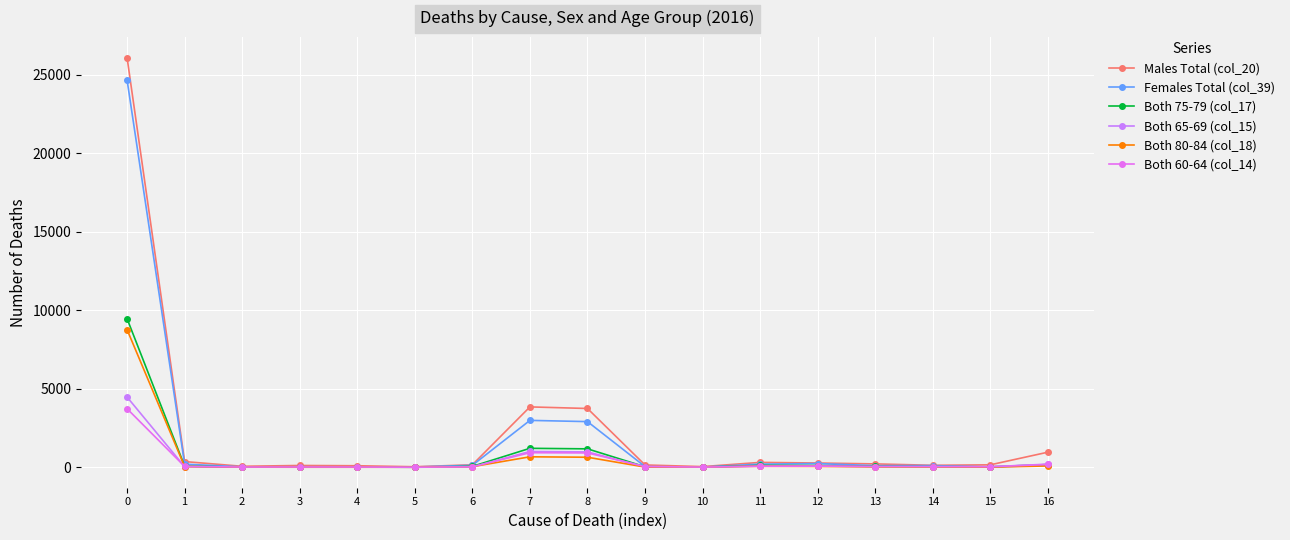

True or false: Both 75-79 (col_17) and Both 65-69 (col_15) cross at least once.

True